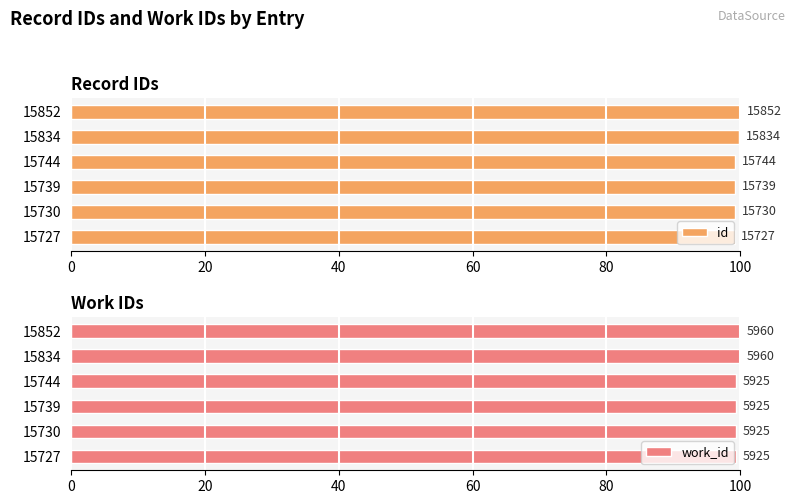

Is it true that work_id equals 99.4 at 0?

True